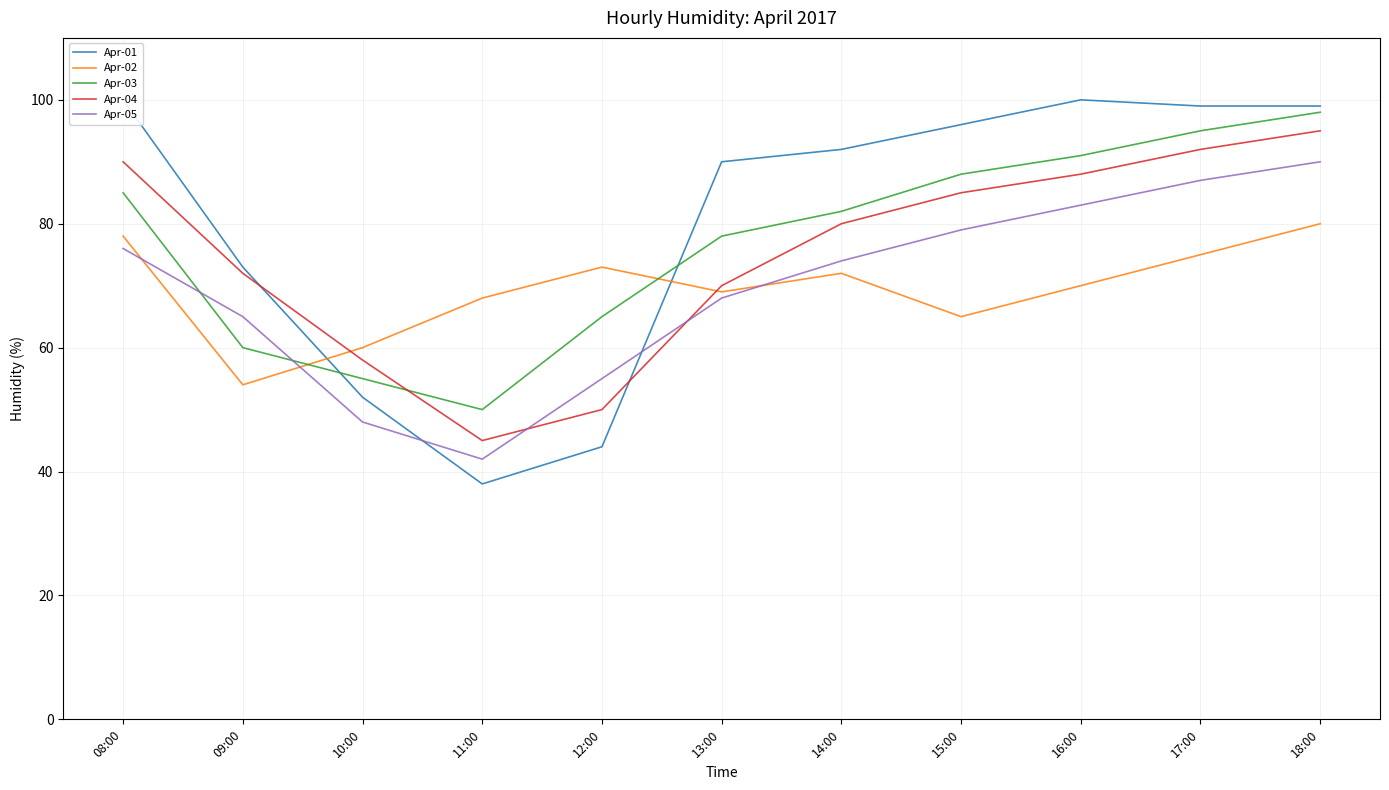

What is the sum of the Apr-03 values at 17:00 and 13:00?

173